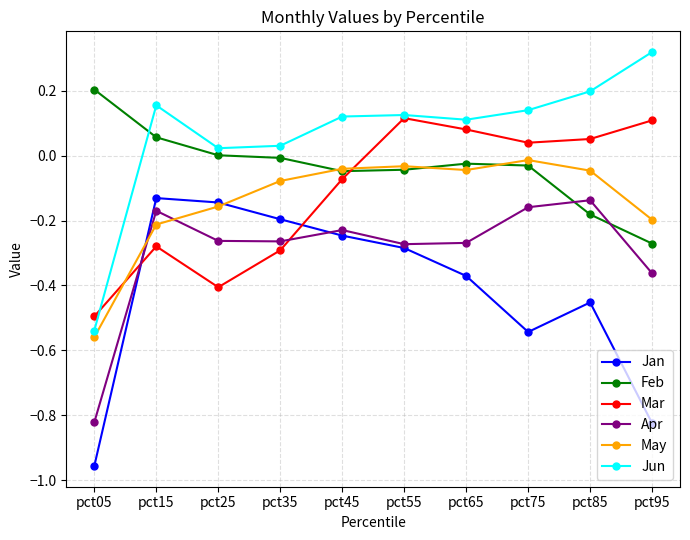

Is the value of Jun at pct85 greater than the value of Apr at pct65?

Yes